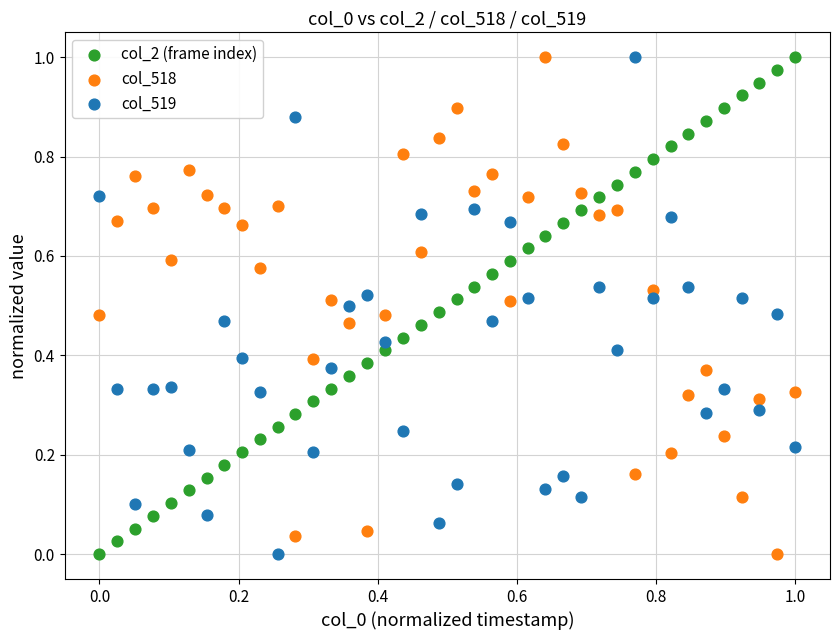

What are all the series names shown in the legend?

col_2 (frame index), col_518, col_519